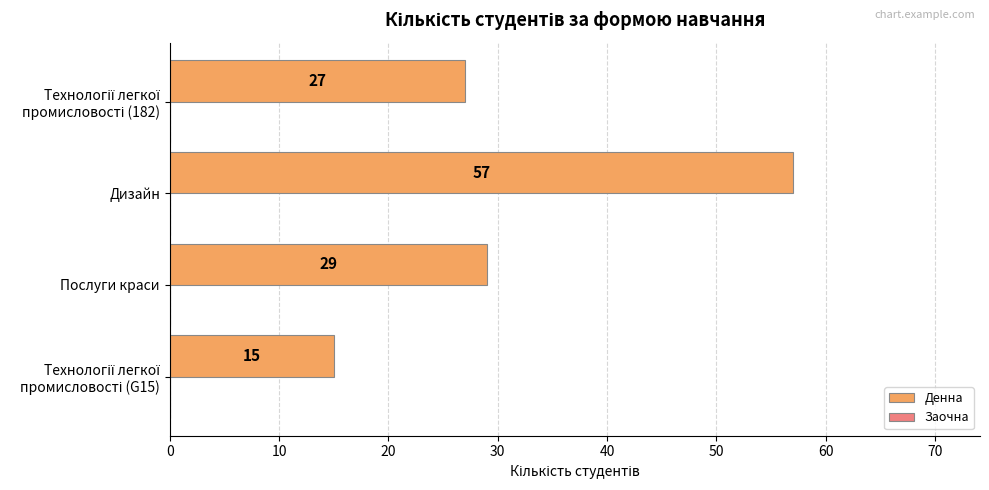

What is the smallest value displayed?

15